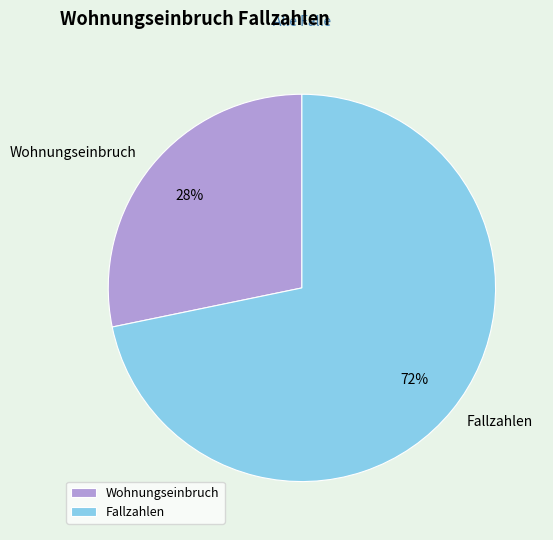

Do Wohnungseinbruch and Fallzahlen together represent more than half of the pie?

Yes